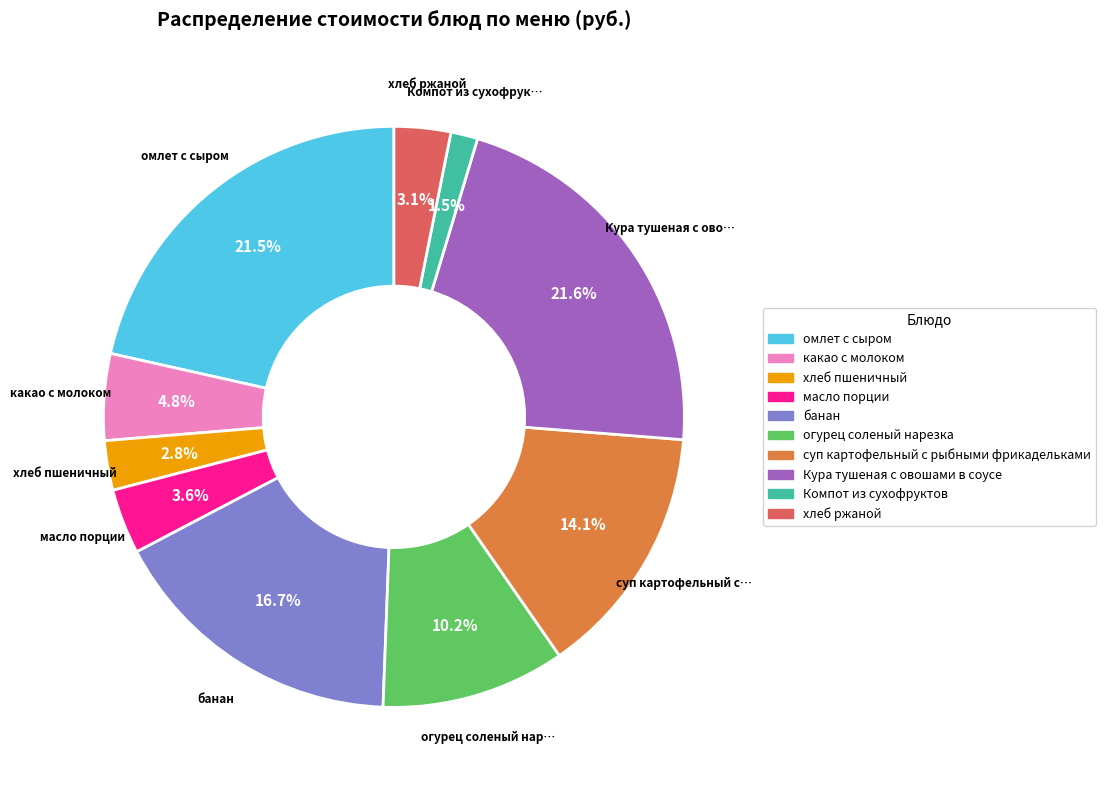

Between масло порции and омлет с сыром, which is larger?

омлет с сыром